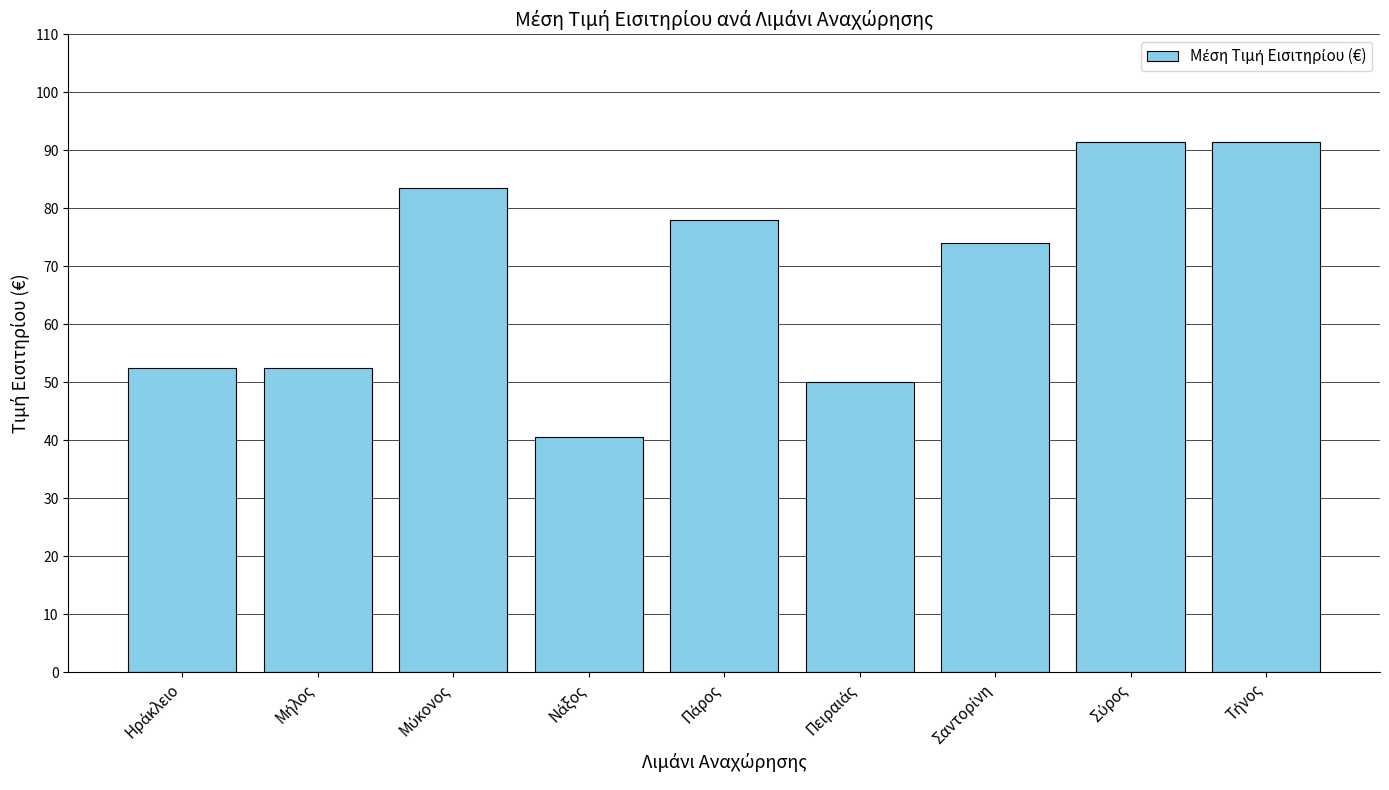

Reading left to right, what are all the values shown in this chart?

52.5	52.5	83.5	40.5	78.0	50.0	74.0	91.5	91.5